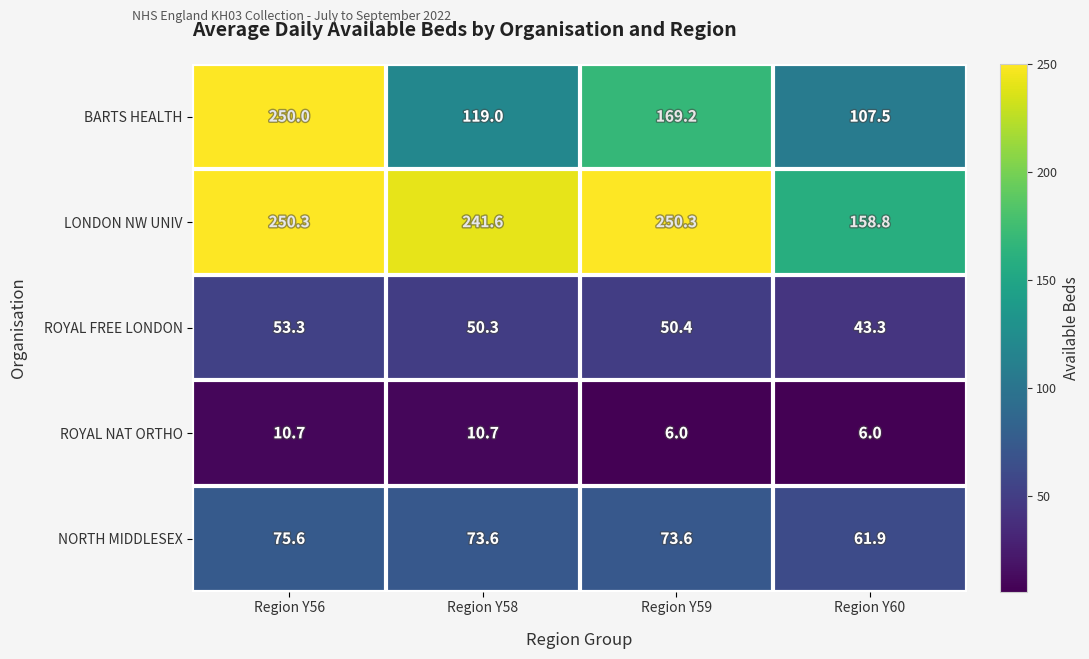

The NORTH MIDDLESEX series shows 13.4 at Region Y60. True or false?

False